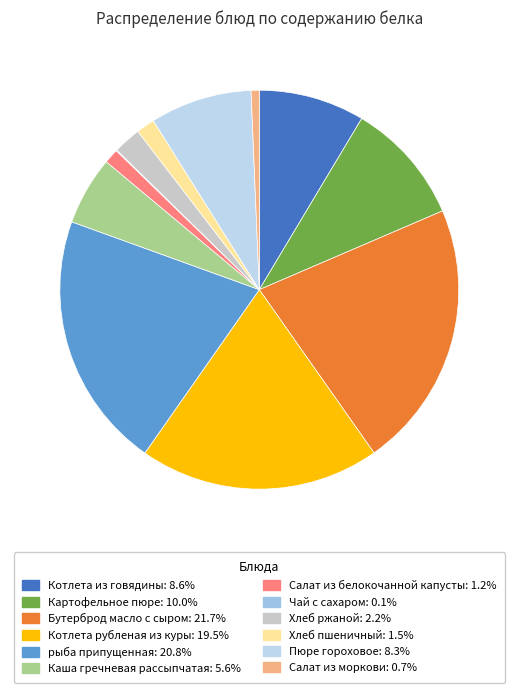

Count the number of slices in the pie.

12